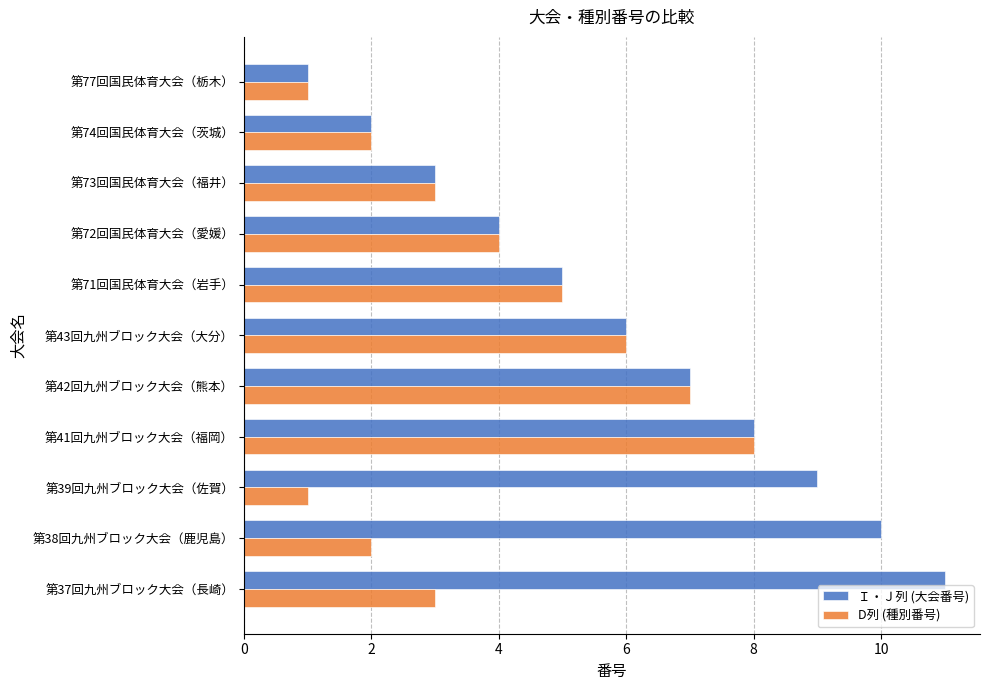

Rank the series by their maximum value, from highest to lowest.

Ｉ・Ｊ列 (大会番号), D列 (種別番号)